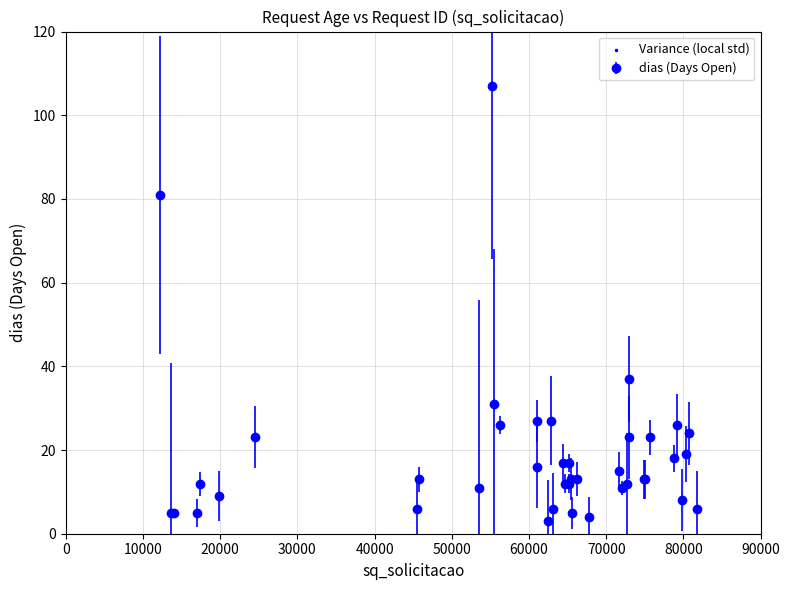

True or false: there are more than 2 points higher than both neighbors.

True